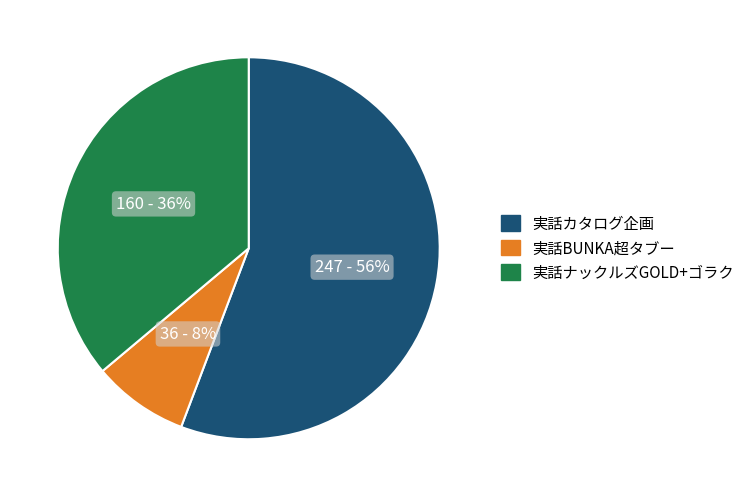

Is the sum of 実話ナックルズGOLD+ゴラク and 実話カタログ企画 greater than half?

Yes